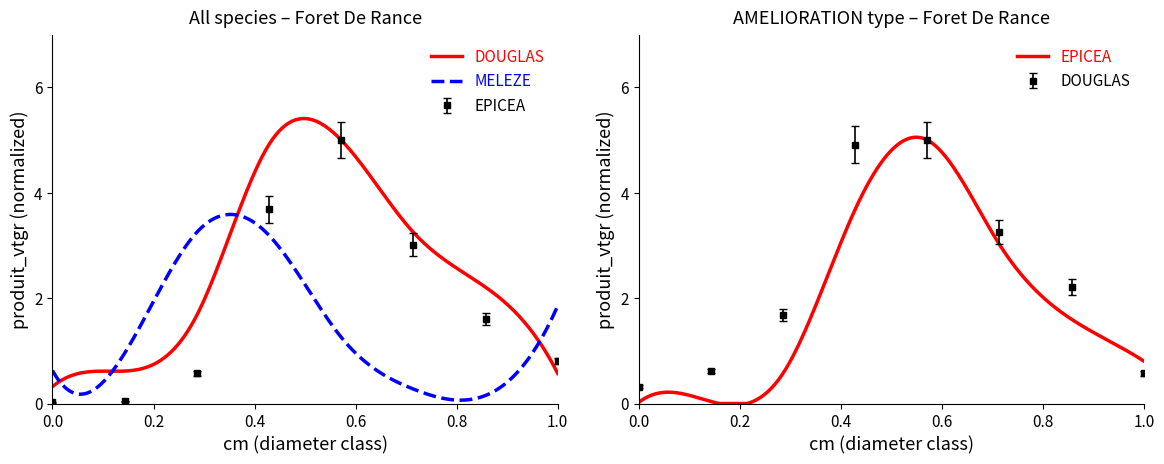

What is the highest value of the MELEZE series?

3.6